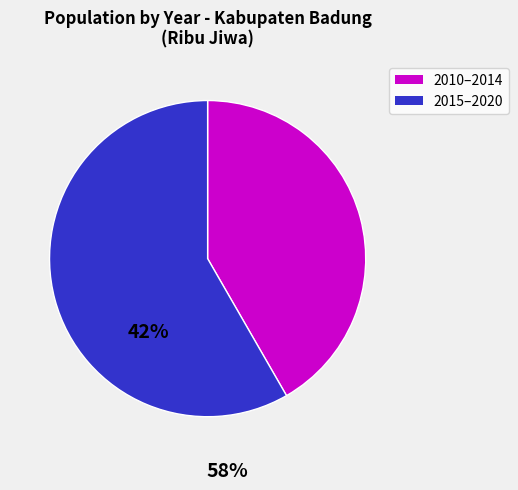

How many slices are in this pie chart?

2